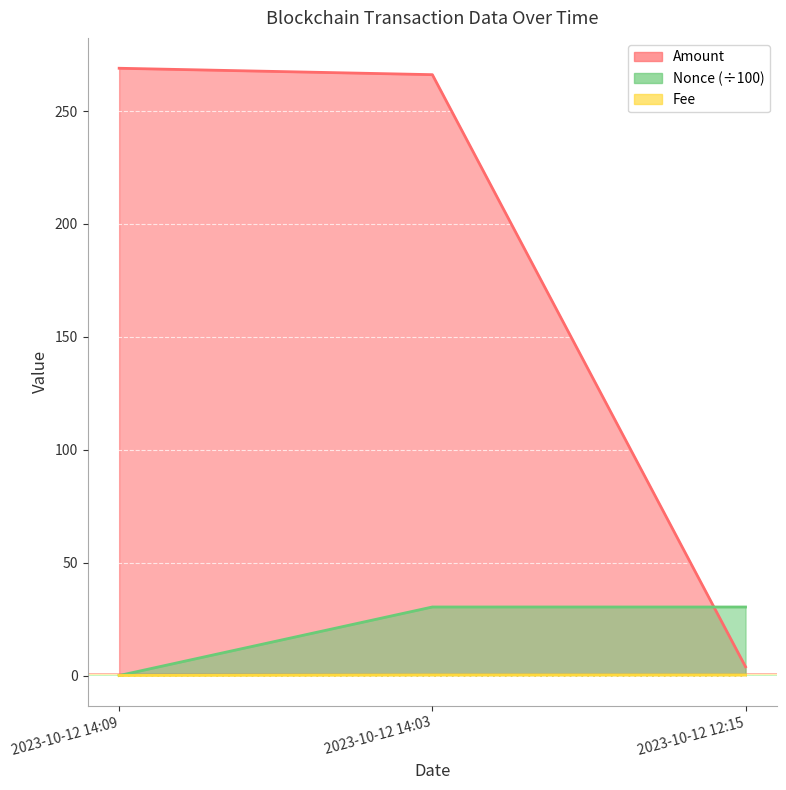

Count the number of data series in this chart.

3